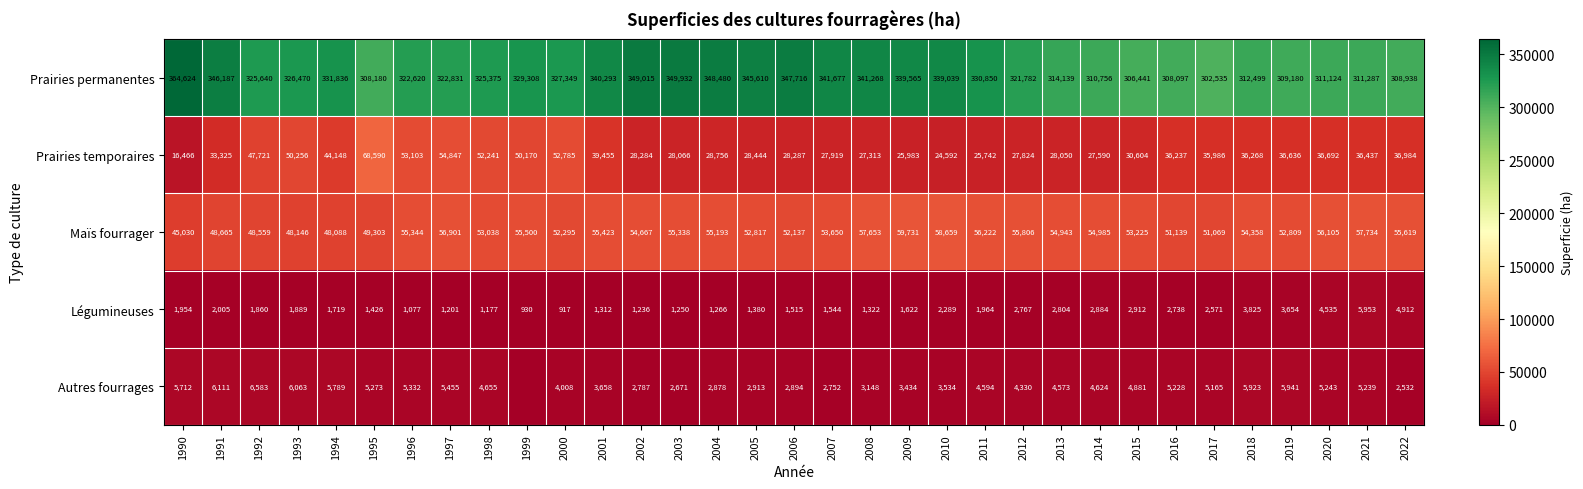

At which label does Prairies temporaires first exceed 35986?

1992